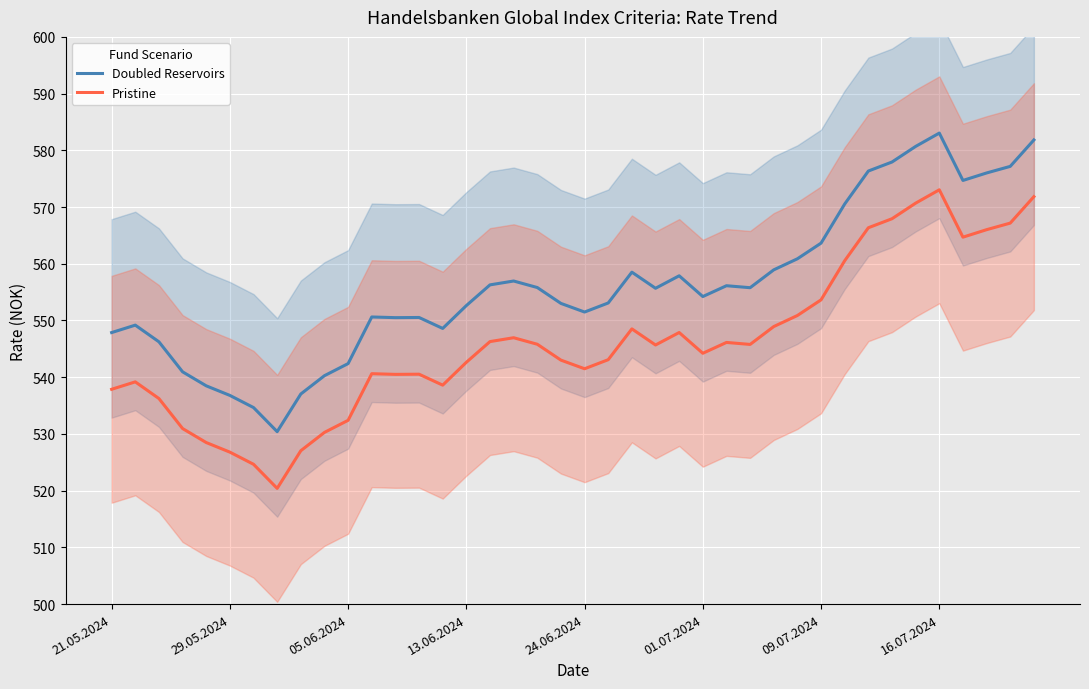

What is the difference between the highest and lowest values at 21.05.2024?

10.0